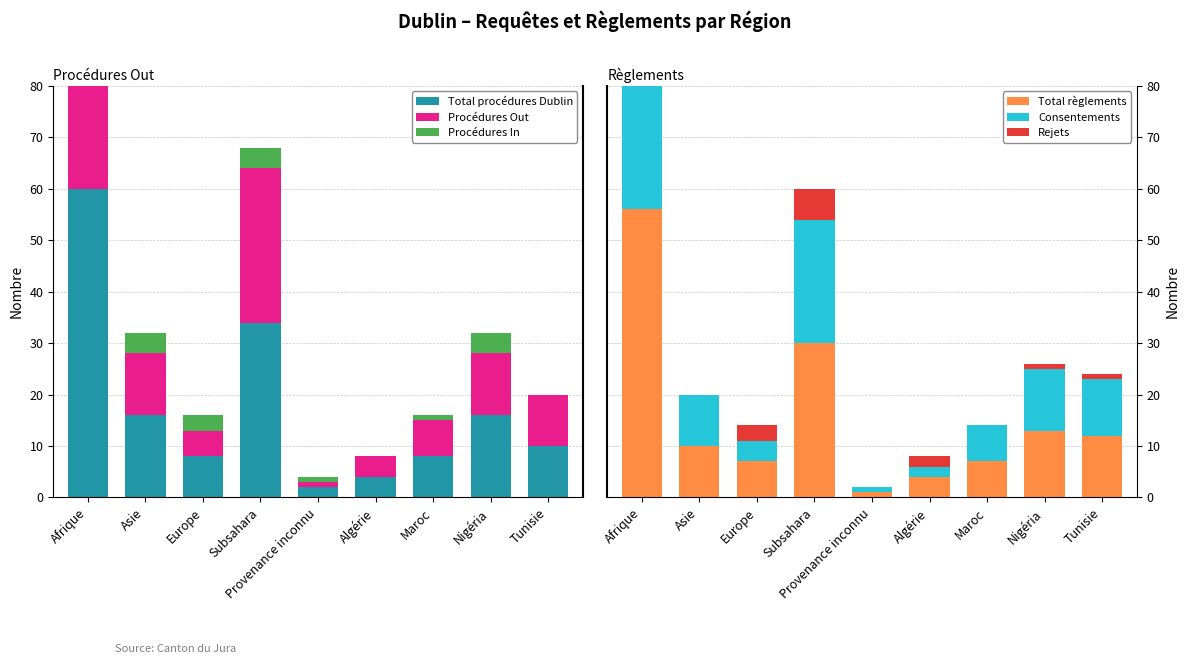

What is the spread (max minus min) of values at Tunisie?

12